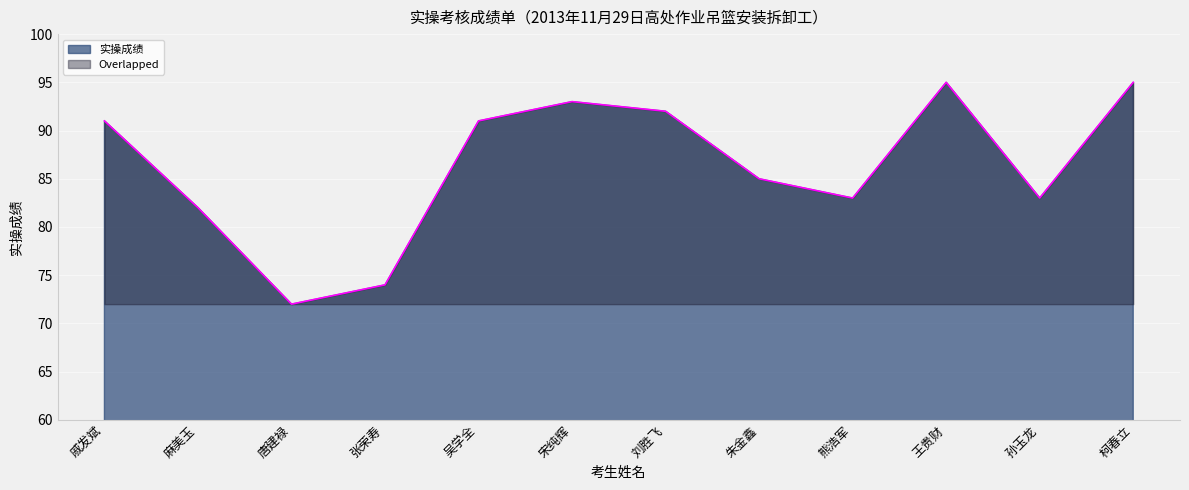

Reading right to left, transcribe all the data shown in this chart.

95	83	95	83	85	92	93	91	74	72	82	91